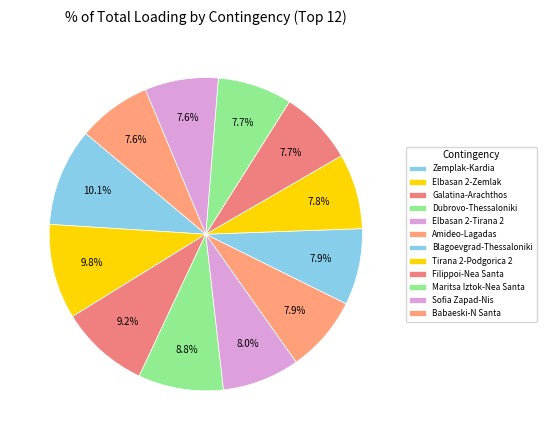

To the nearest percent, what is the difference between the largest and smallest slice percentages?

3%